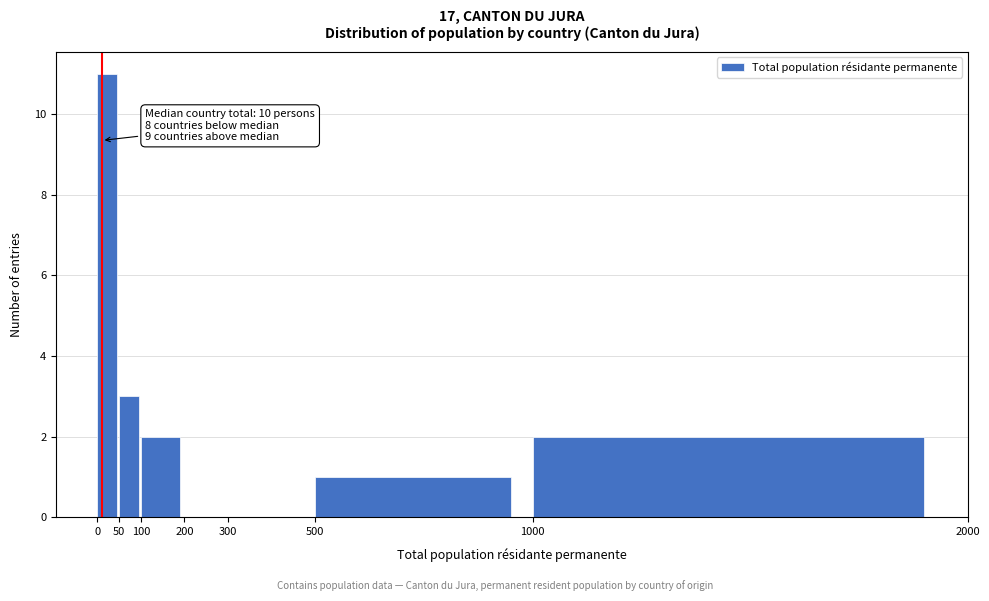

Over which range of the x-axis is the bar tallest?

0 to 50